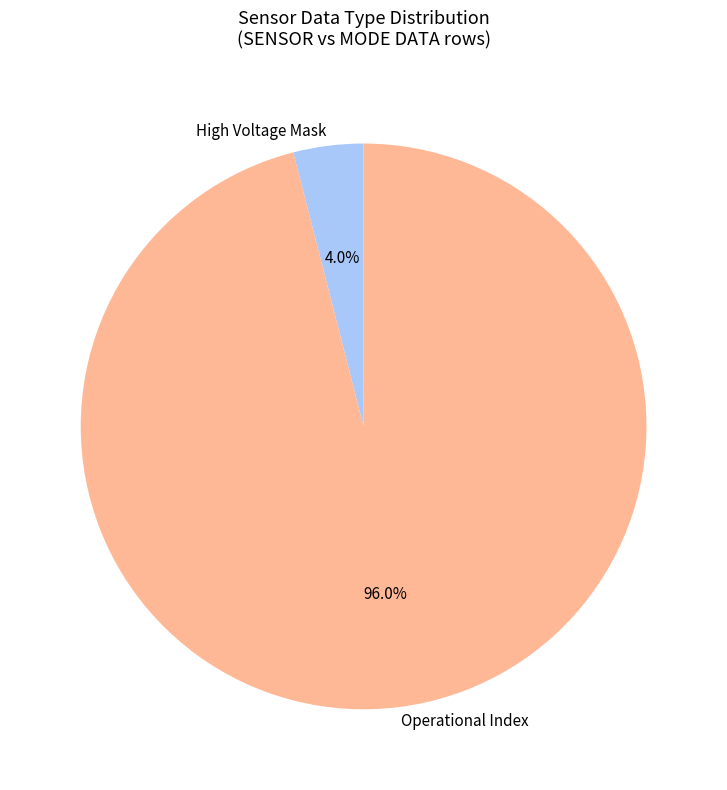

The Operational Index slice represents 96% of the pie. True or false?

True